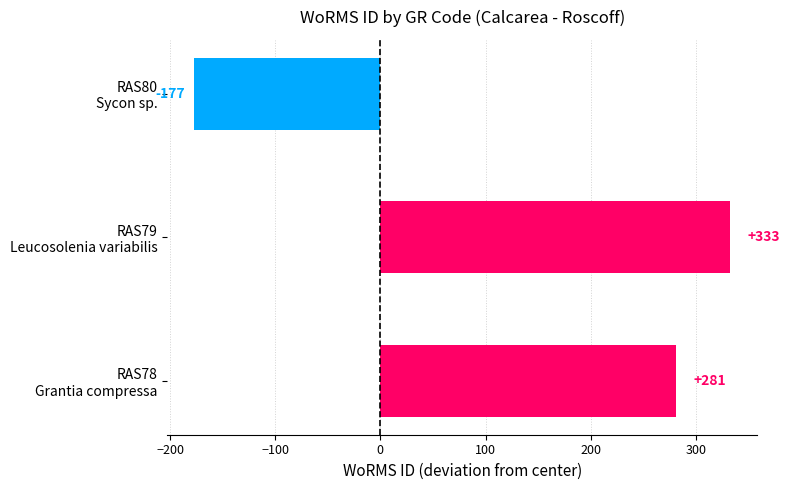

Where is the data nearest to the value 78?

RAS78
Grantia compressa